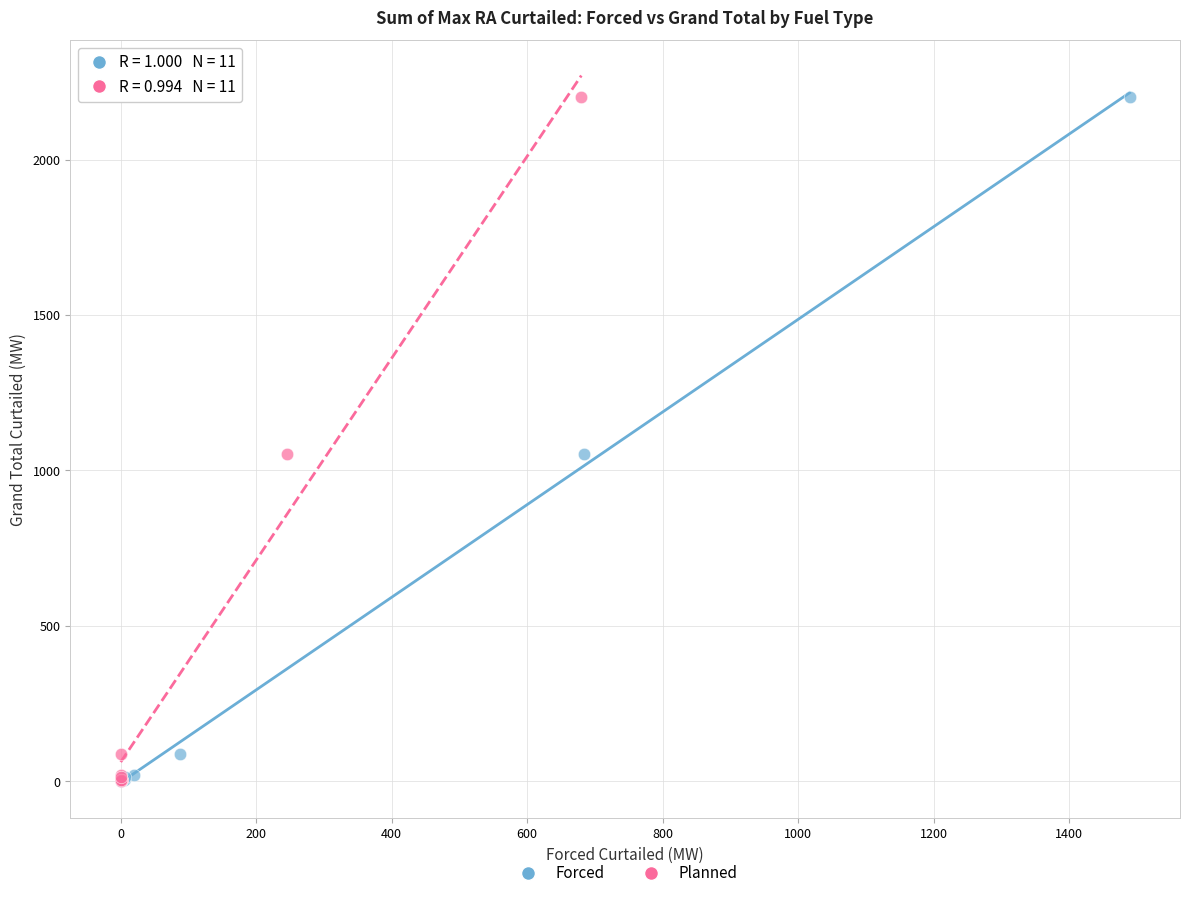

What are all the series names shown in the legend?

Forced, Planned